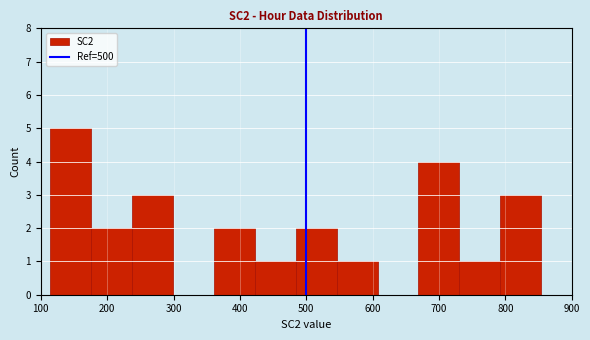

Reading left to right, transcribe this chart: for each bar, give the range it covers on the x-axis and its height. Neither the bar edges nor the heights are printed on the chart, so give them approximately, as read against the axes.

110 to 180: 5
180 to 240: 2
240 to 300: 3
300 to 360: 0
360 to 420: 2
420 to 480: 1
480 to 550: 2
550 to 610: 1
610 to 670: 0
670 to 730: 4
730 to 790: 1
790 to 850: 3